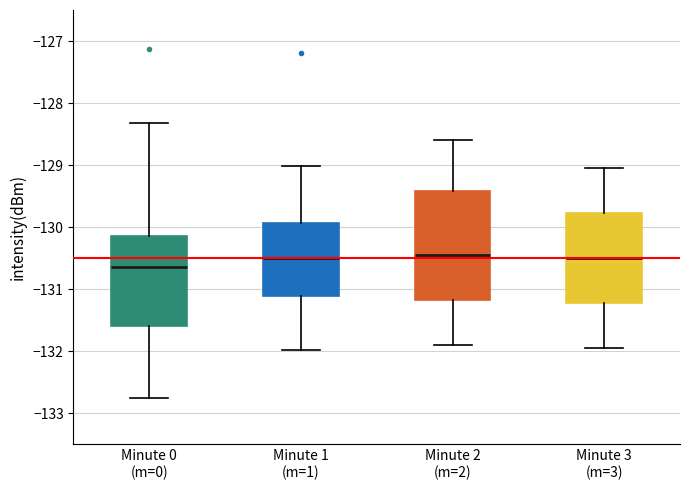

Comparing the boxes themselves (not the whiskers), which one is the tallest?

Minute 2 (m=2)